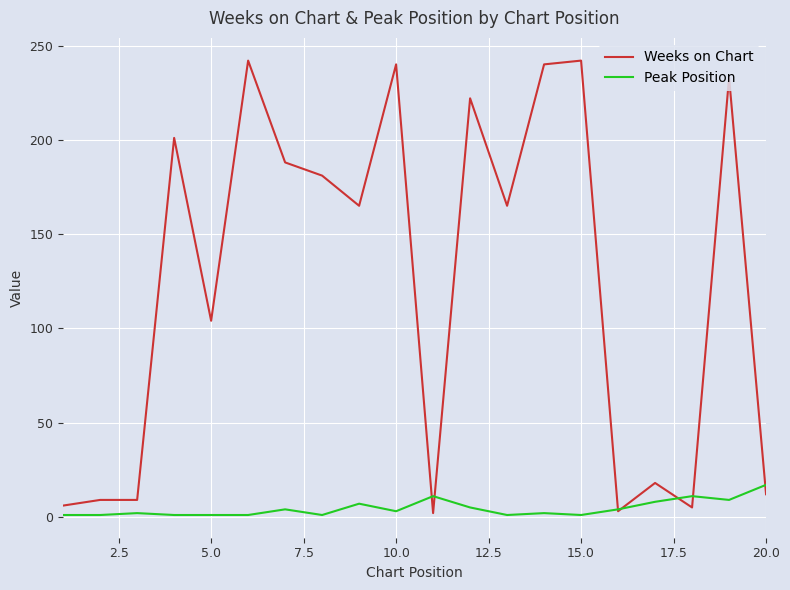

Which series has the widest spread of values?

Weeks on Chart